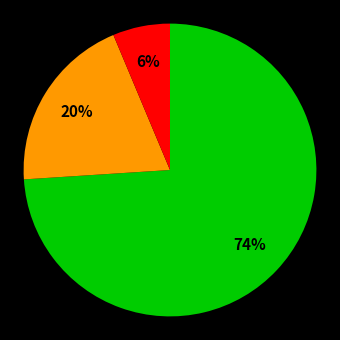

To the nearest percent, what is the average slice percentage?

33%